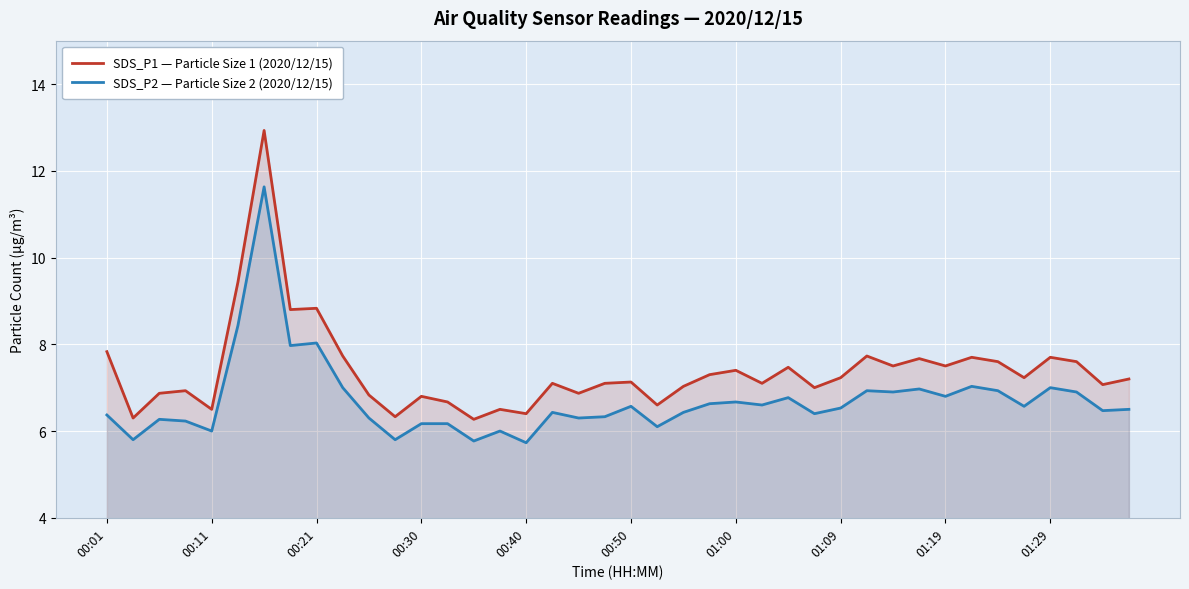

True or false: SDS_P1 — Particle Size 1 (2020/12/15) has a value of 7.5 at 01:19.

True